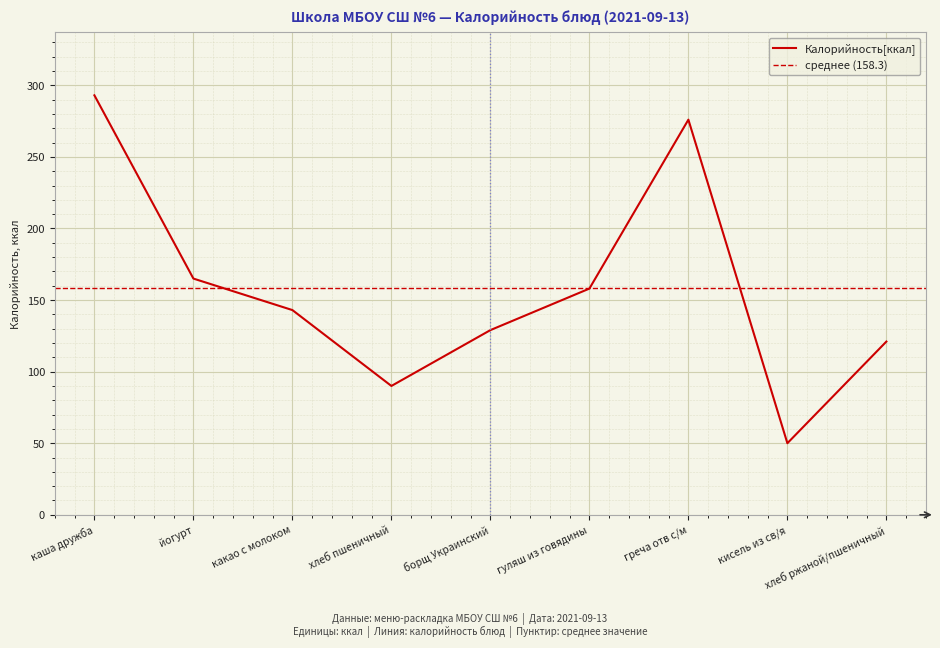

What is the sum of the values at йогурт and греча отв с/м?

441